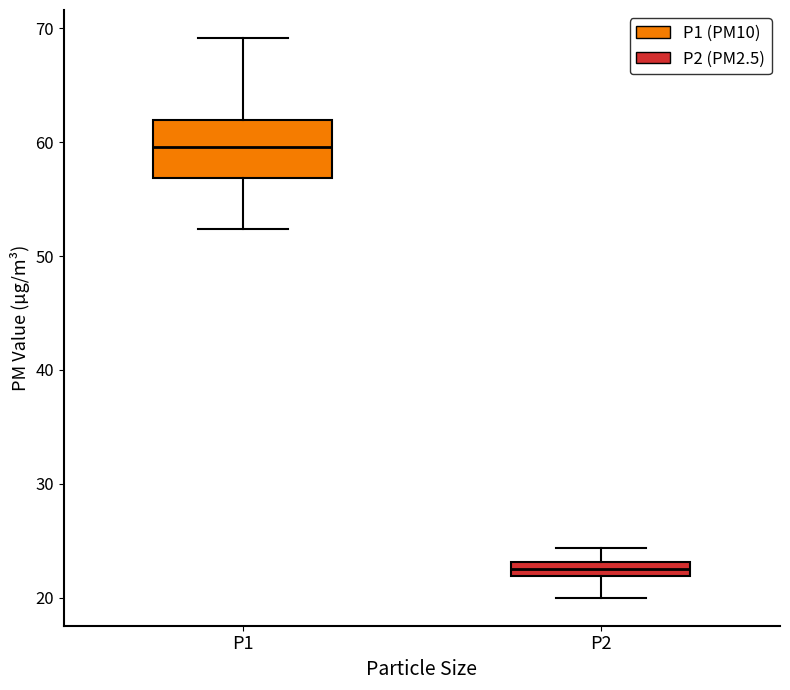

Comparing the boxes themselves (not the whiskers), which one is the tallest?

P1